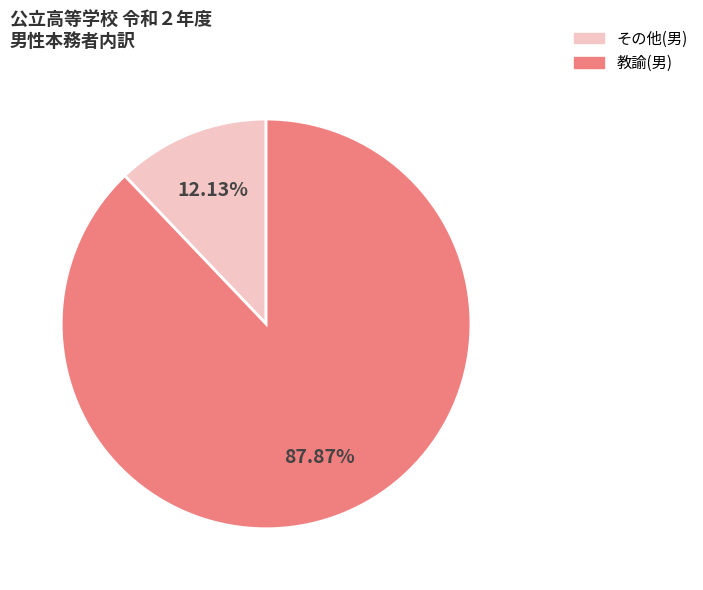

Count the number of slices in the pie.

2